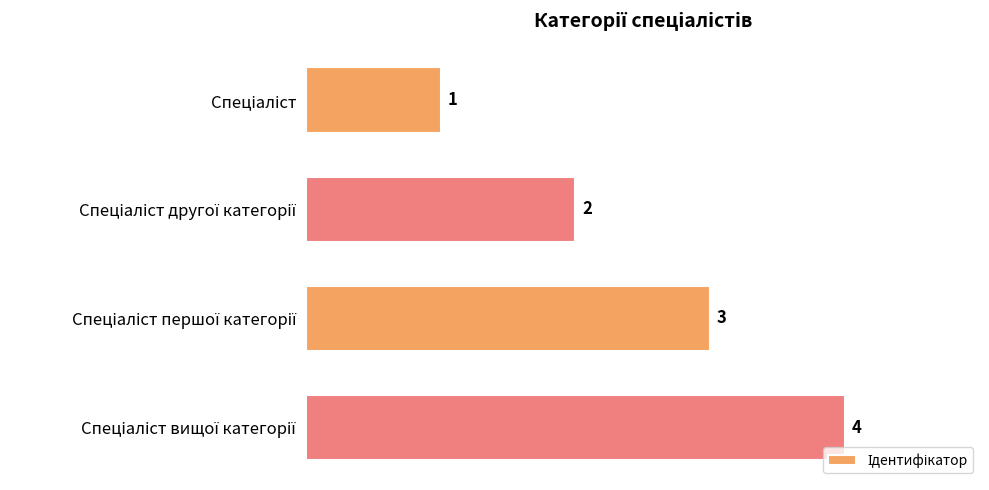

What is the difference between the maximum and minimum values?

3